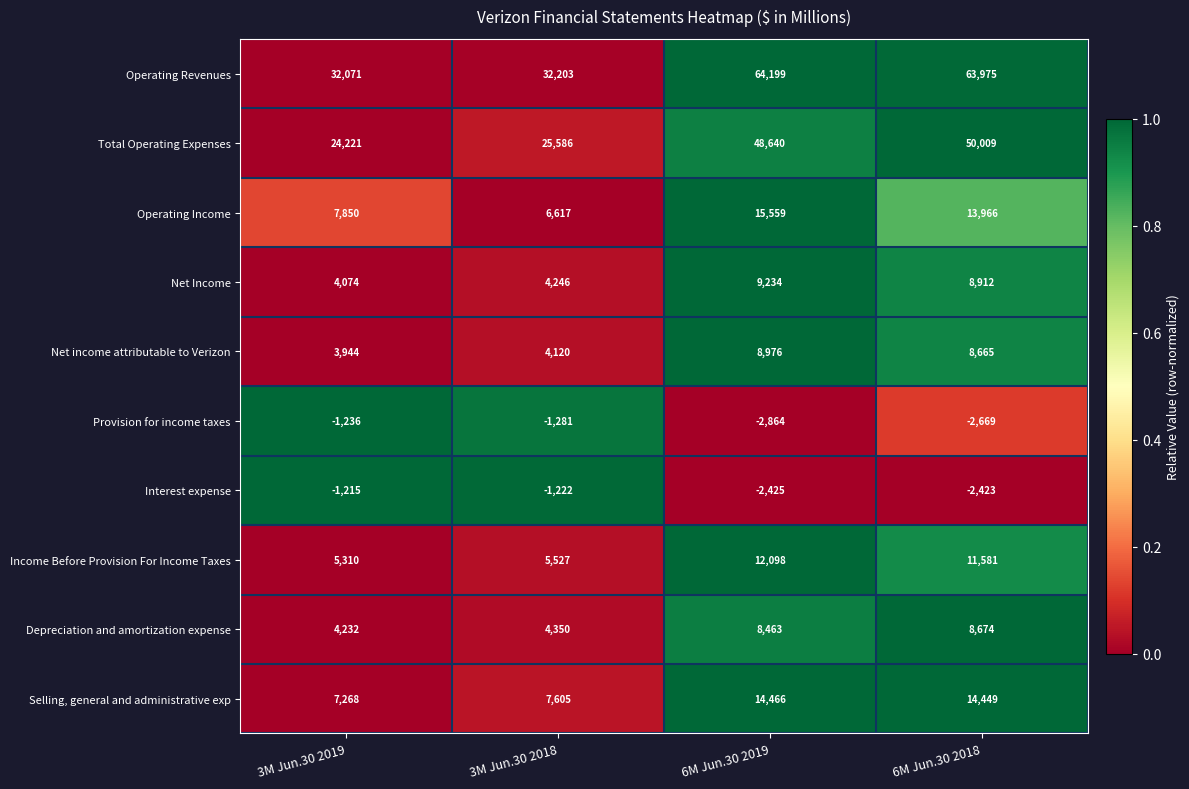

Rank the series at 6M Jun.30 2019 from lowest to highest value.

Provision for income taxes, Interest expense, Depreciation and amortization expense, Net income attributable to Verizon, Net Income, Income Before Provision For Income Taxes, Selling, general and administrative exp, Operating Income, Total Operating Expenses, Operating Revenues